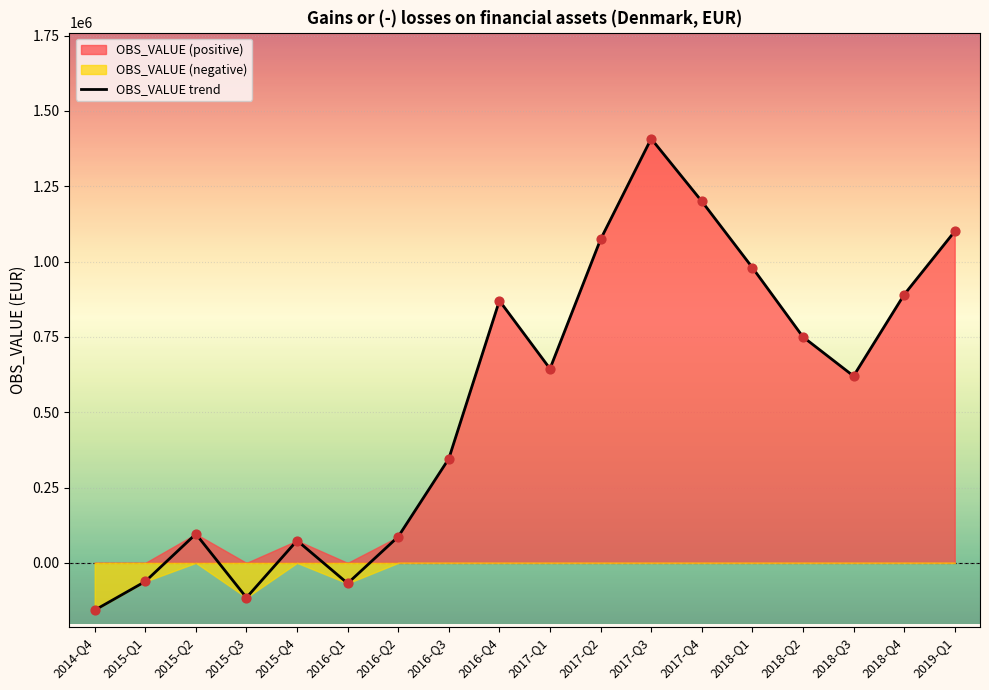

Approximately how many times larger is the value at 2015-Q2 compared to 2018-Q2?

0.1